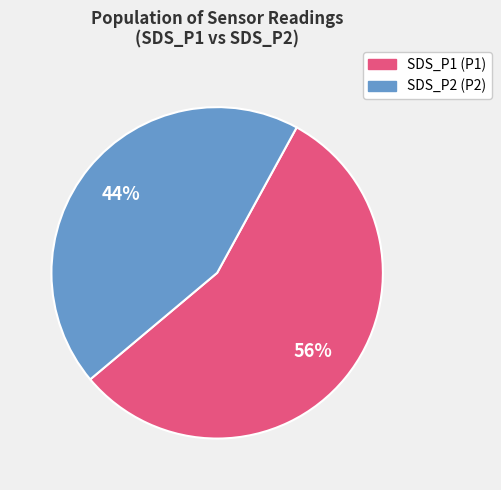

How many slices are in this pie chart?

2